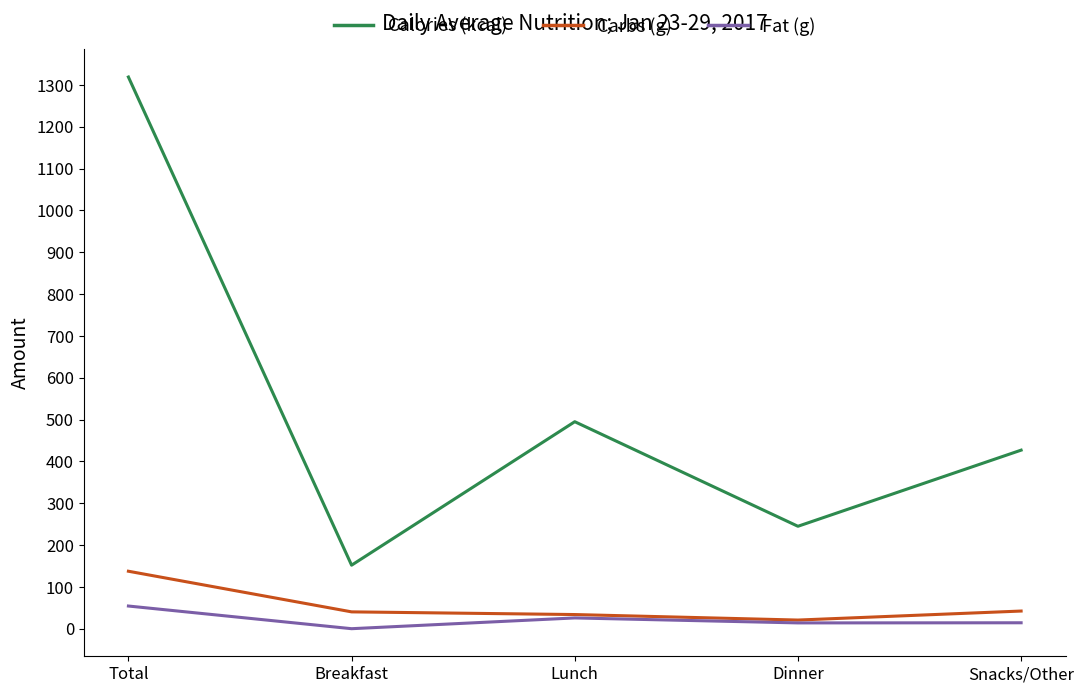

What is the sum of all Carbs (g) values?

275.1